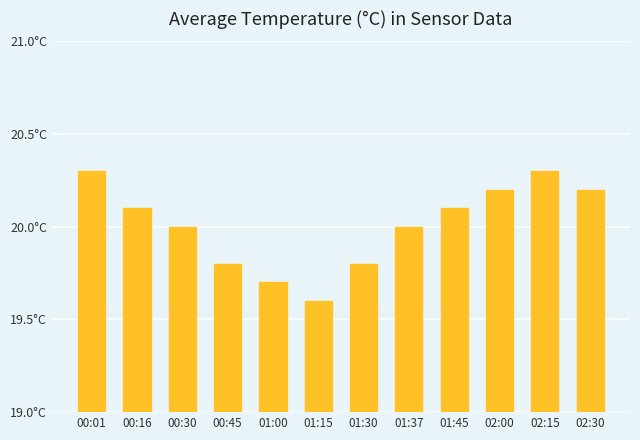

Are the bars horizontal?

No